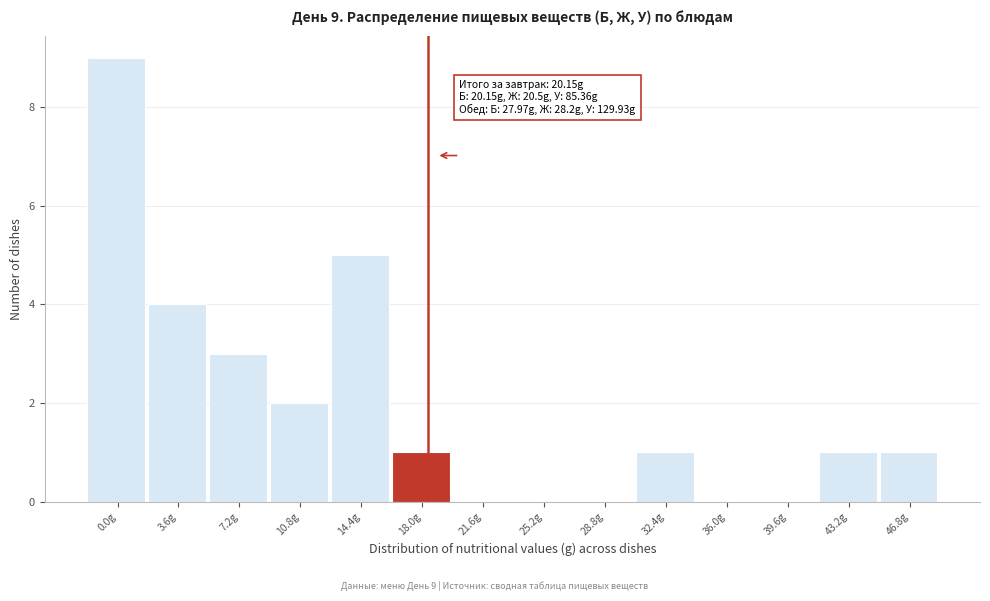

Reading left to right, list all the values displayed in this chart.

0.0g=9	3.6g=4	7.2g=3	10.8g=2	14.4g=5	18.0g=1	21.6g=0	25.2g=0	28.8g=0	32.4g=1	36.0g=0	39.6g=0	43.2g=1	46.8g=1